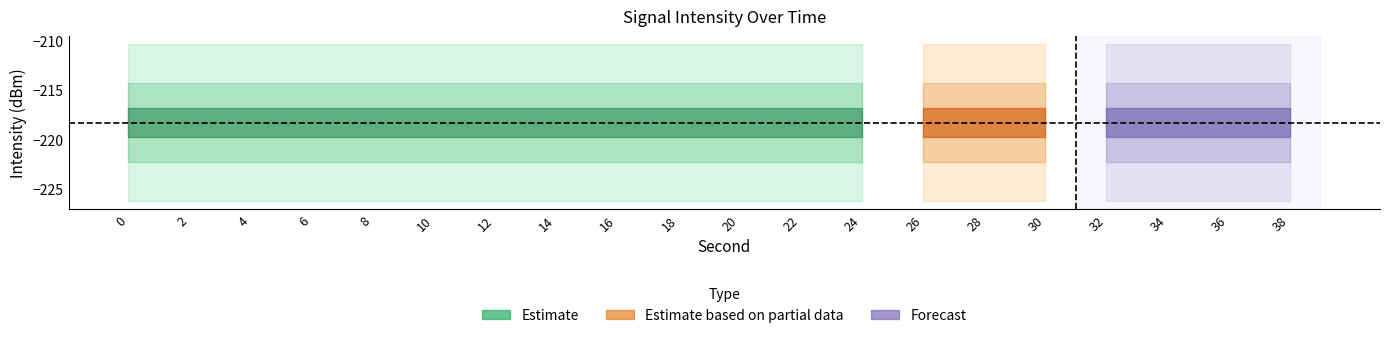

The intensity_center series shows -317.0 at 24. True or false?

False